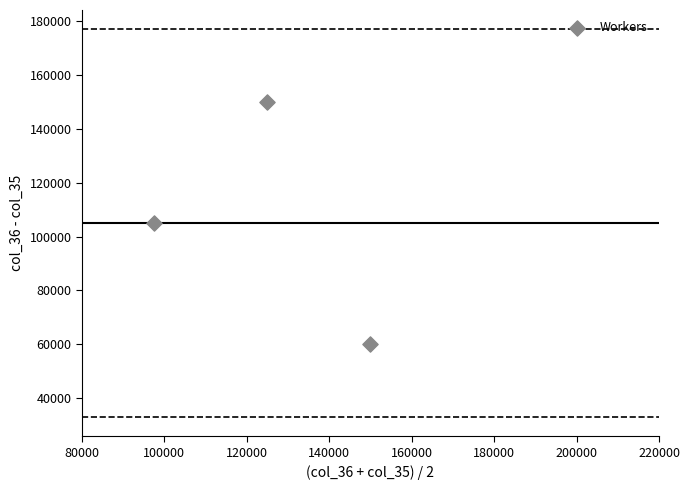

What is the range of X values (max minus min)?

52500